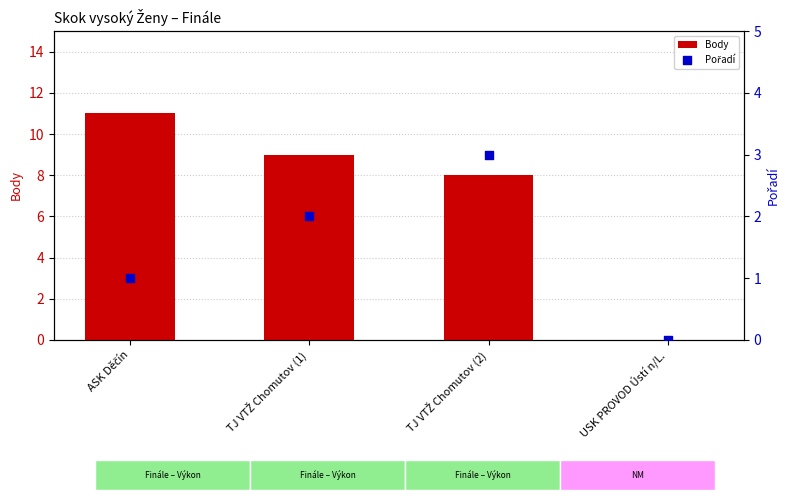

At which category is the sum across all series the highest?

ASK Děčín